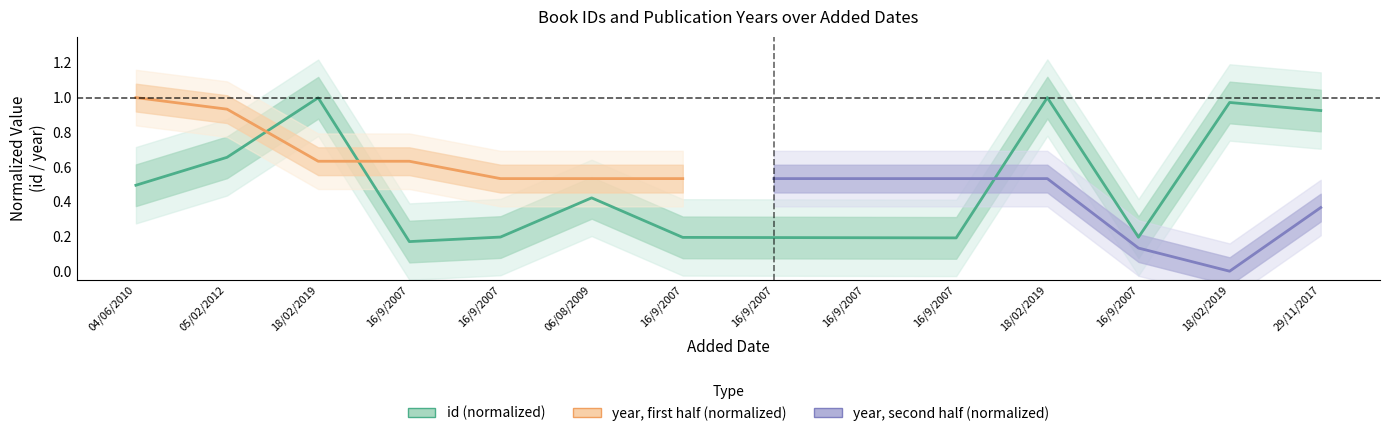

Reading left to right, list all the values displayed in this chart.

04/06/2010=0.5	05/02/2012=0.7	18/02/2019=1.0	16/9/2007=0.2	16/9/2007=0.2	06/08/2009=0.4	16/9/2007=0.2	16/9/2007=0.2	16/9/2007=0.2	16/9/2007=0.2	18/02/2019=1.0	16/9/2007=0.2	18/02/2019=1.0	29/11/2017=0.9